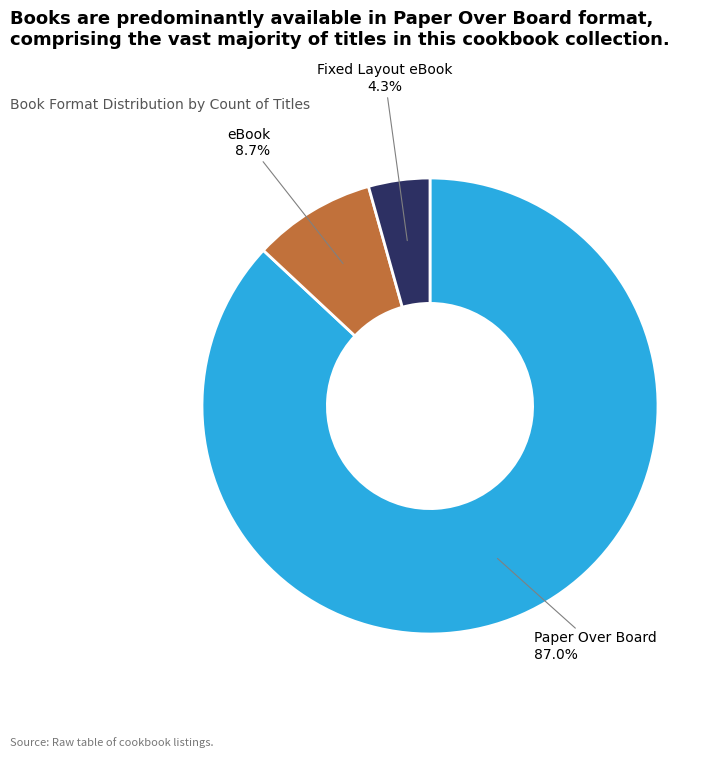

Which has a higher value, eBook or Fixed Layout eBook?

eBook